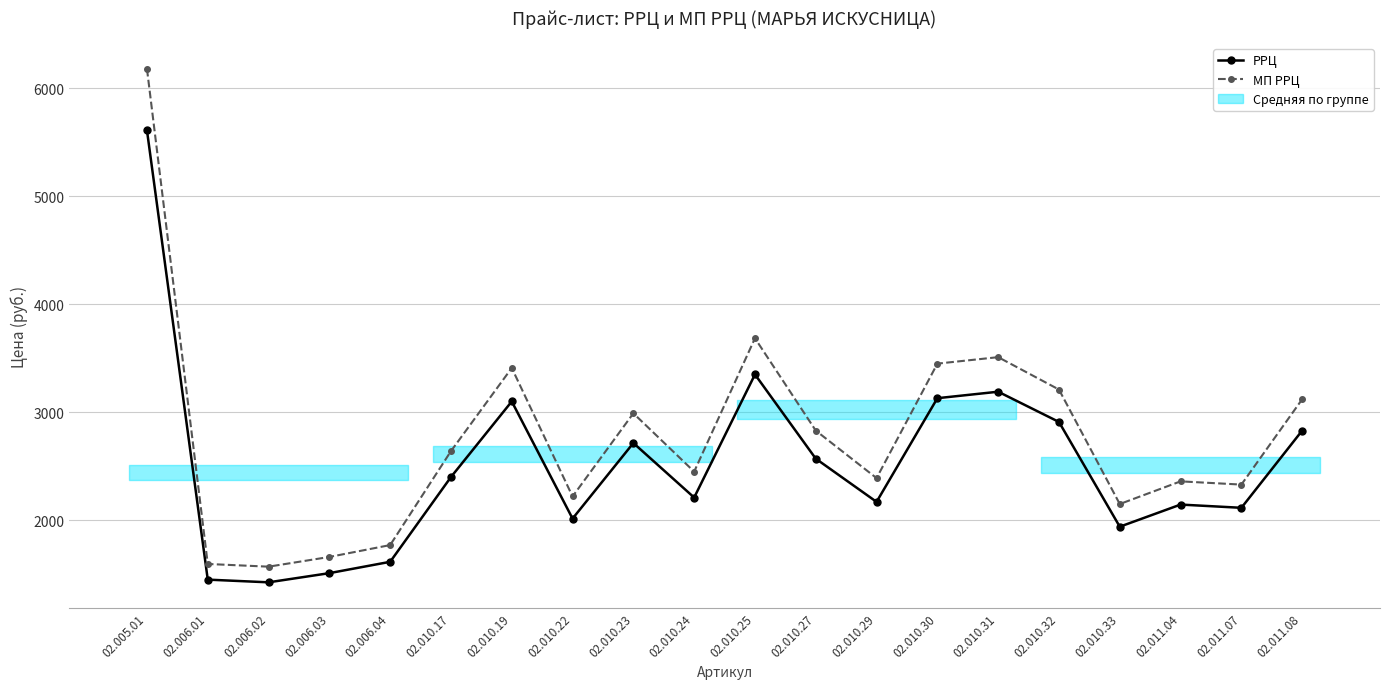

How many data points does each series have?

20